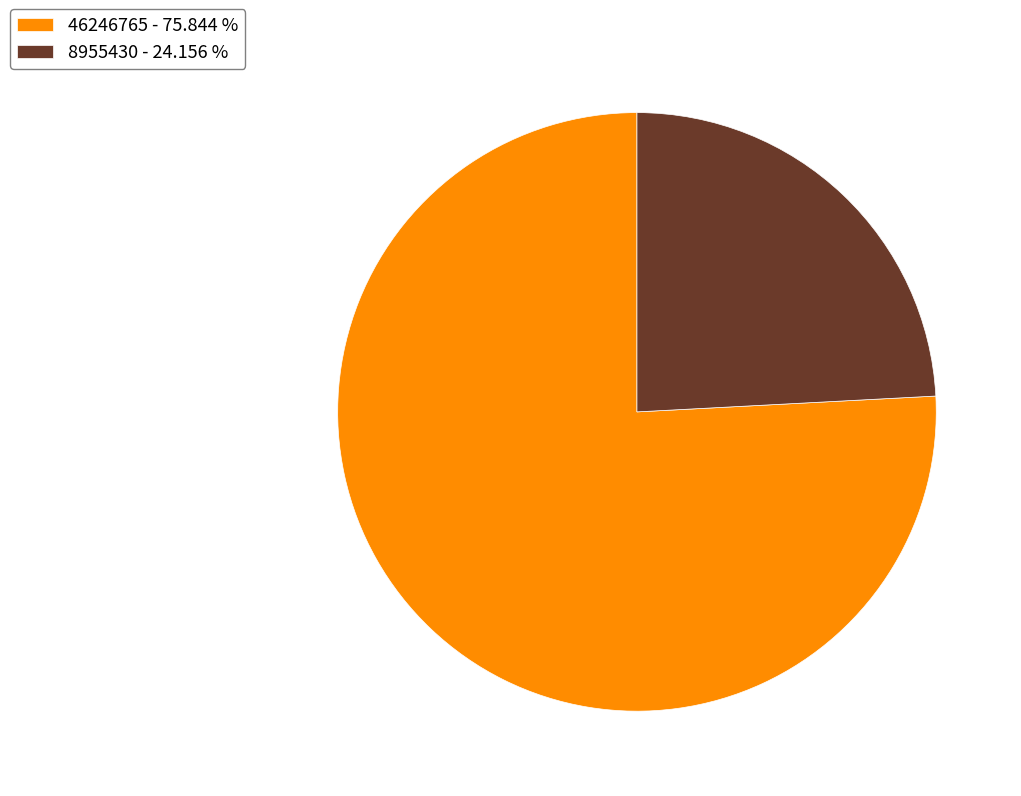

Which category has the smallest portion of the pie?

8955430